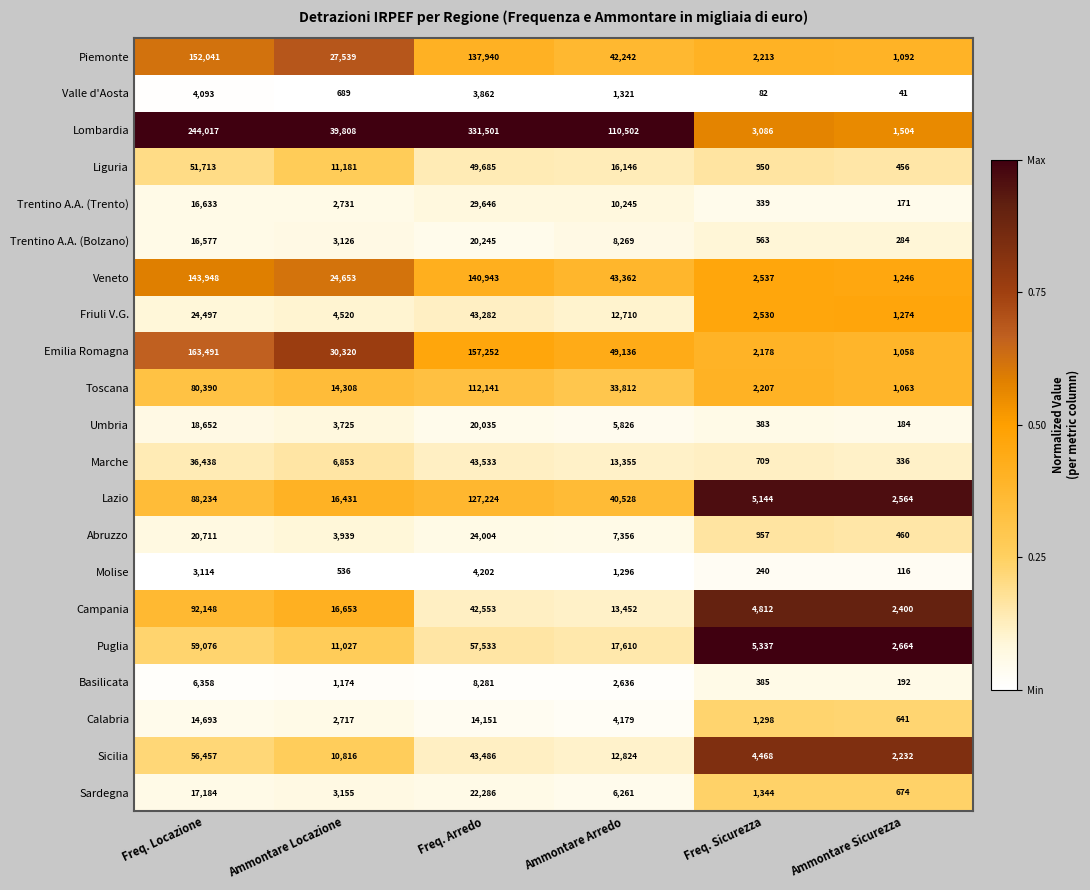

Rank the series by their maximum value, from lowest to highest.

Valle d'Aosta, Molise, Basilicata, Calabria, Umbria, Trentino A.A. (Bolzano), Sardegna, Abruzzo, Trentino A.A. (Trento), Friuli V.G., Marche, Liguria, Sicilia, Puglia, Campania, Toscana, Lazio, Veneto, Piemonte, Emilia Romagna, Lombardia